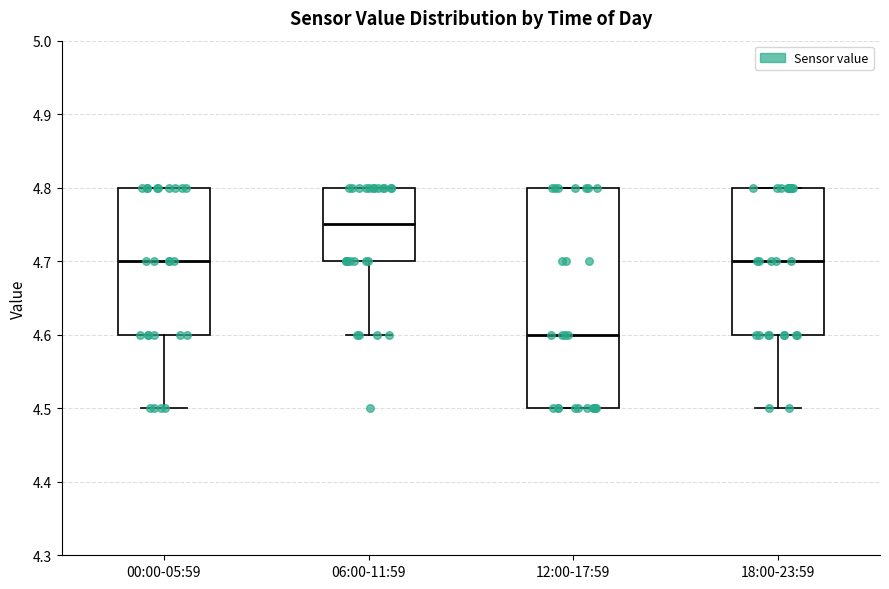

Comparing the boxes themselves (not the whiskers), which one is the tallest?

12:00-17:59